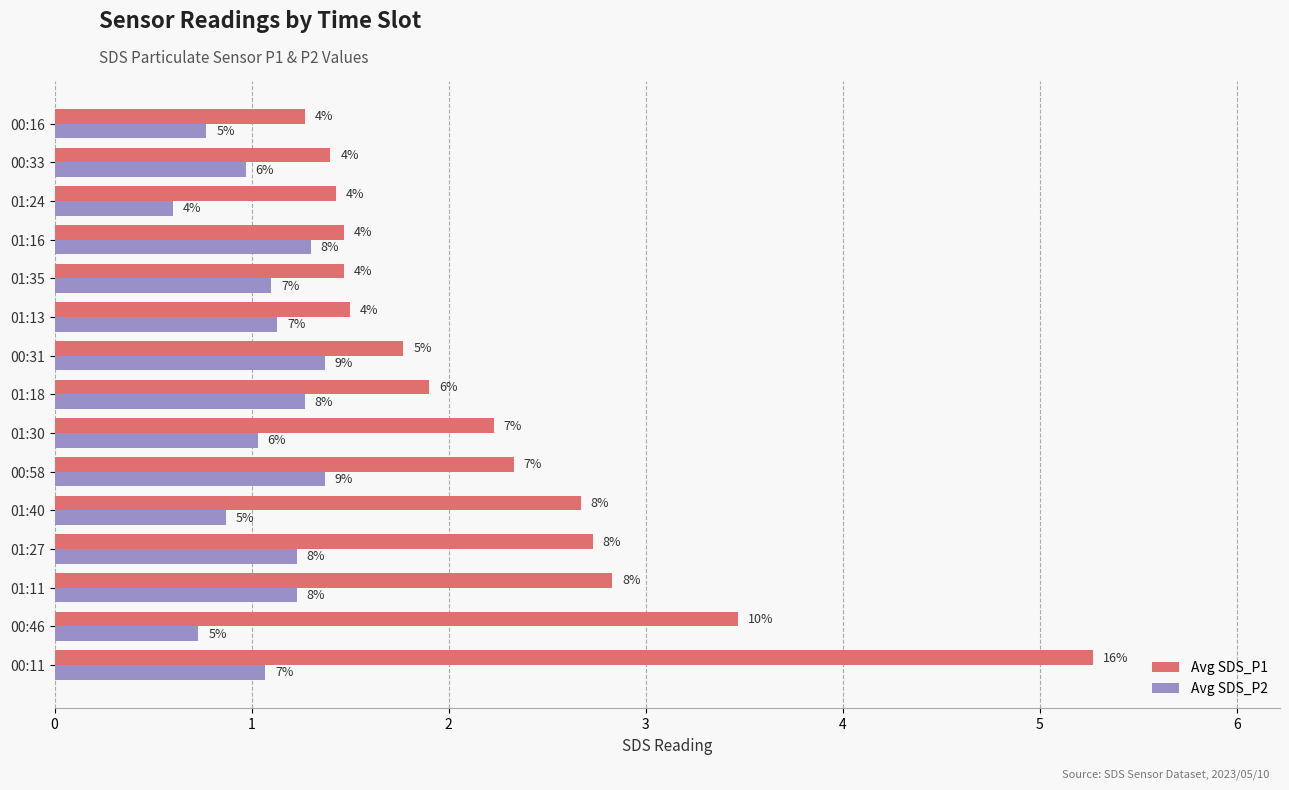

Rank the series by their maximum value, from highest to lowest.

Avg SDS_P1, Avg SDS_P2